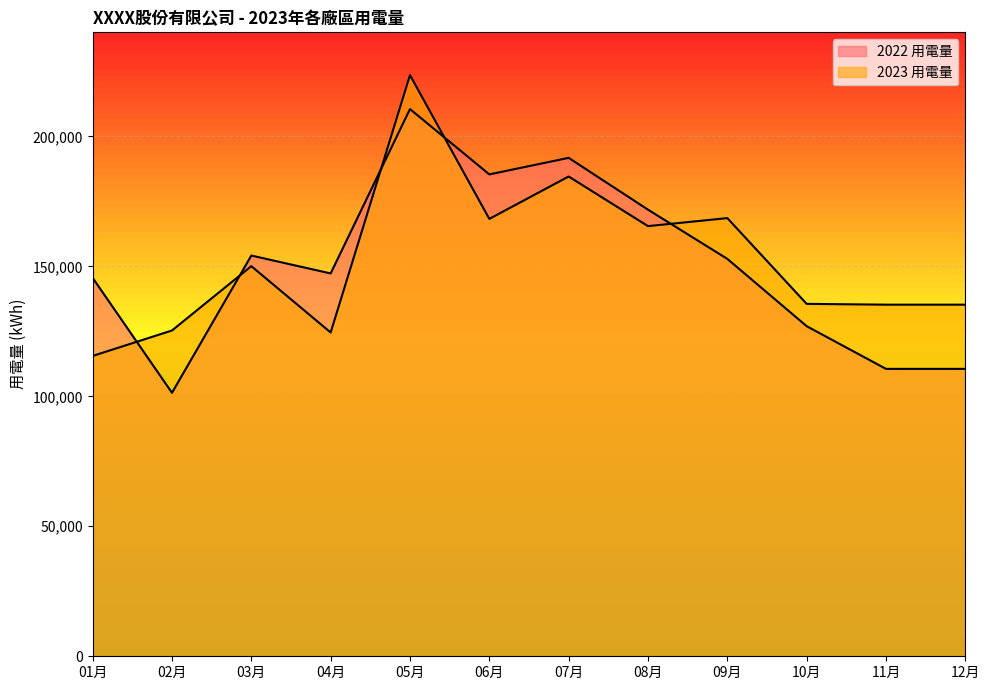

What is the difference between the 2022 用電量 values at 07月 and 03月?

37574.2